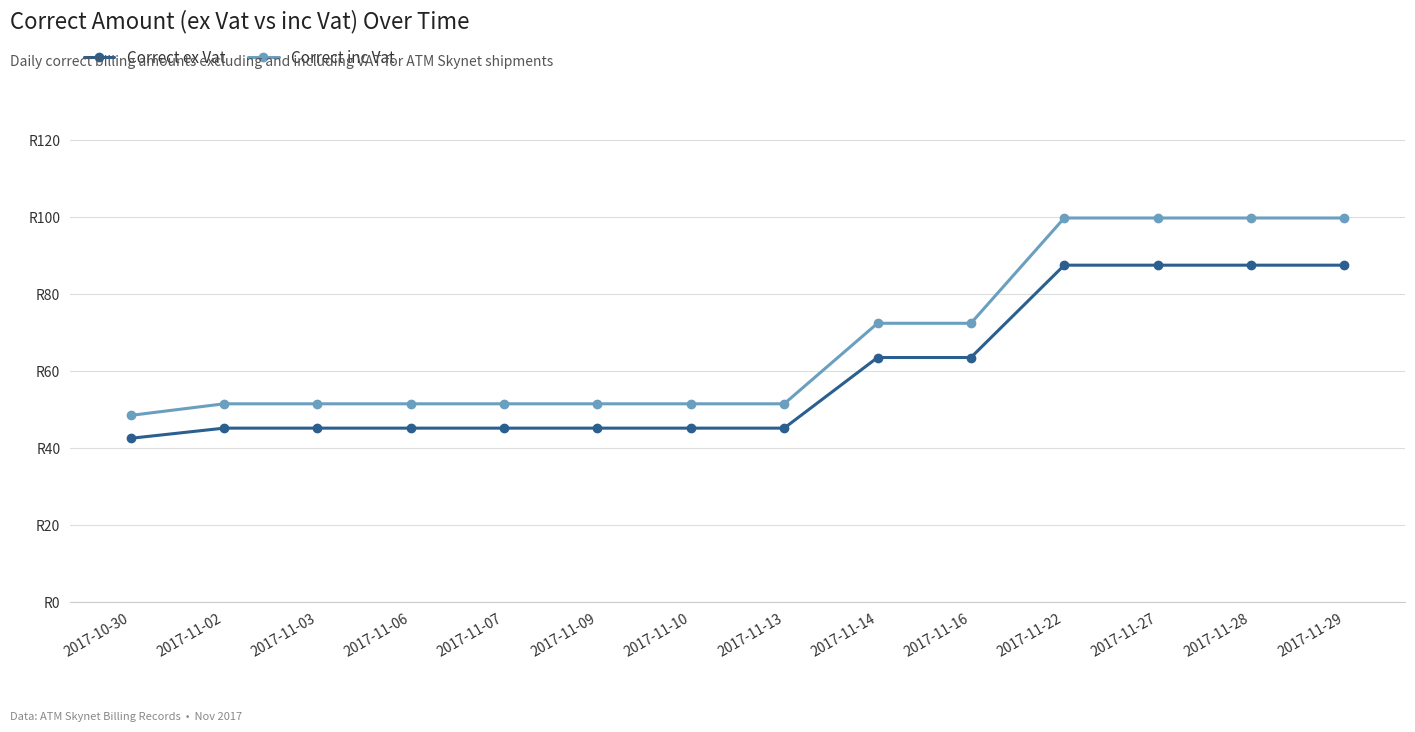

Is this an area chart (filled region under the line)?

No